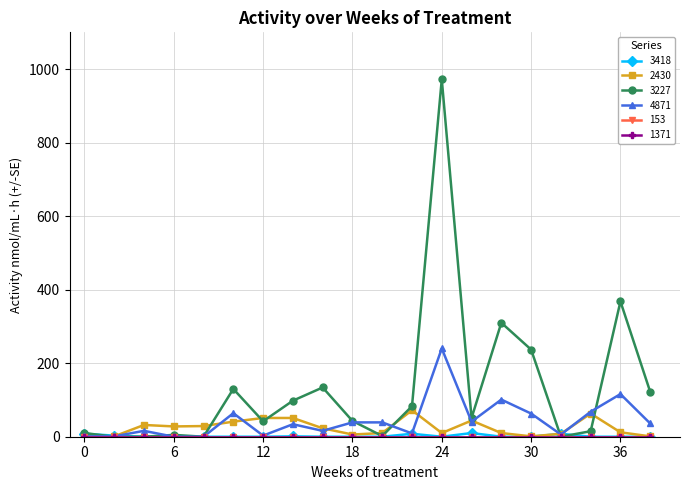

What is the value of the 3227 point at the 15th from the left?

310